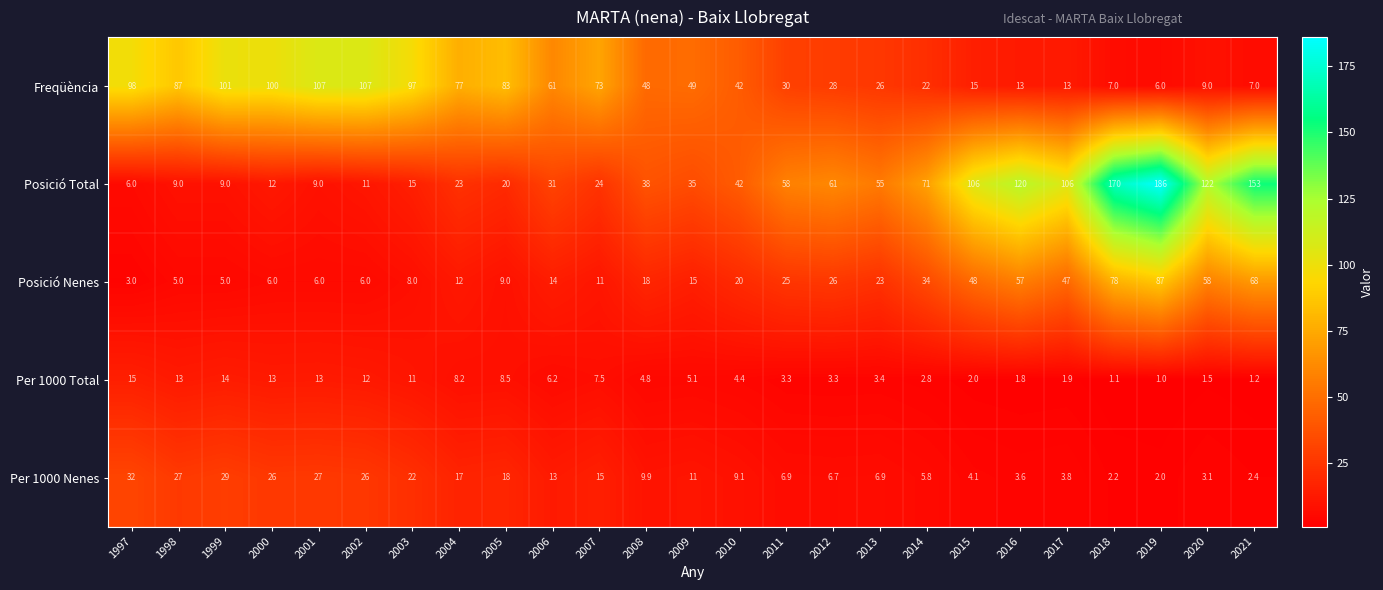

The Posició Nenes series shows 68.0 at 2021. True or false?

True